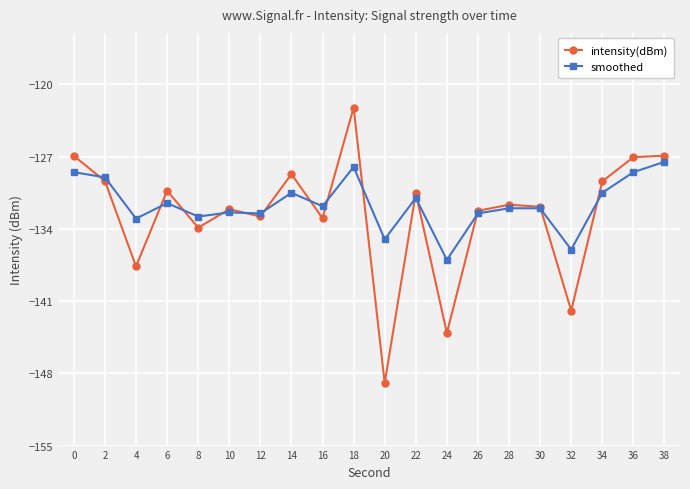

What are all the series names shown in the legend?

intensity(dBm), smoothed